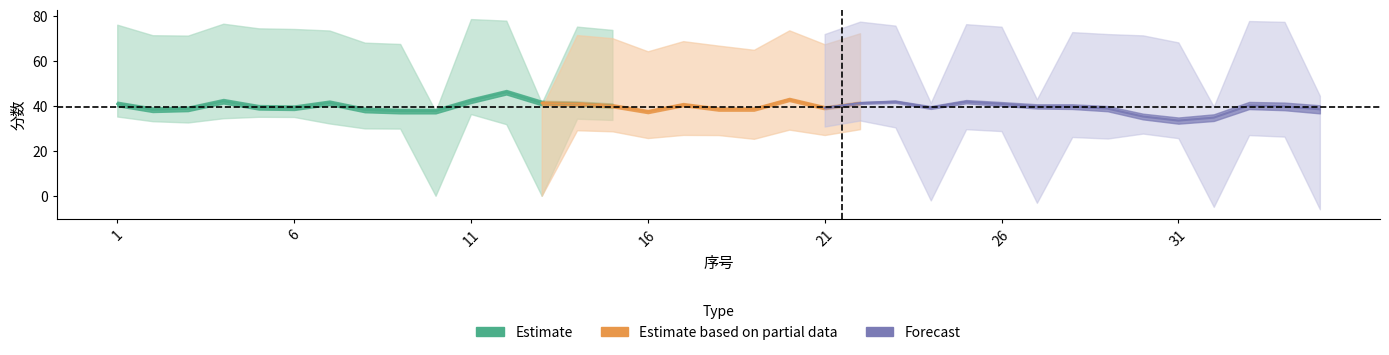

What is the sum of all 笔试折合成绩 values?

1384.0